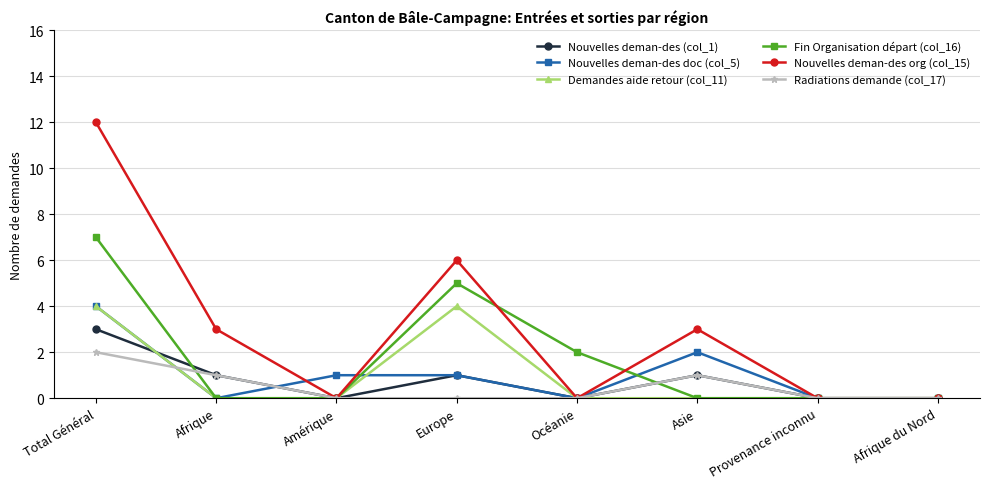

What are all the series names shown in the legend?

Nouvelles deman-des (col_1), Nouvelles deman-des doc (col_5), Demandes aide retour (col_11), Fin Organisation départ (col_16), Nouvelles deman-des org (col_15), Radiations demande (col_17)